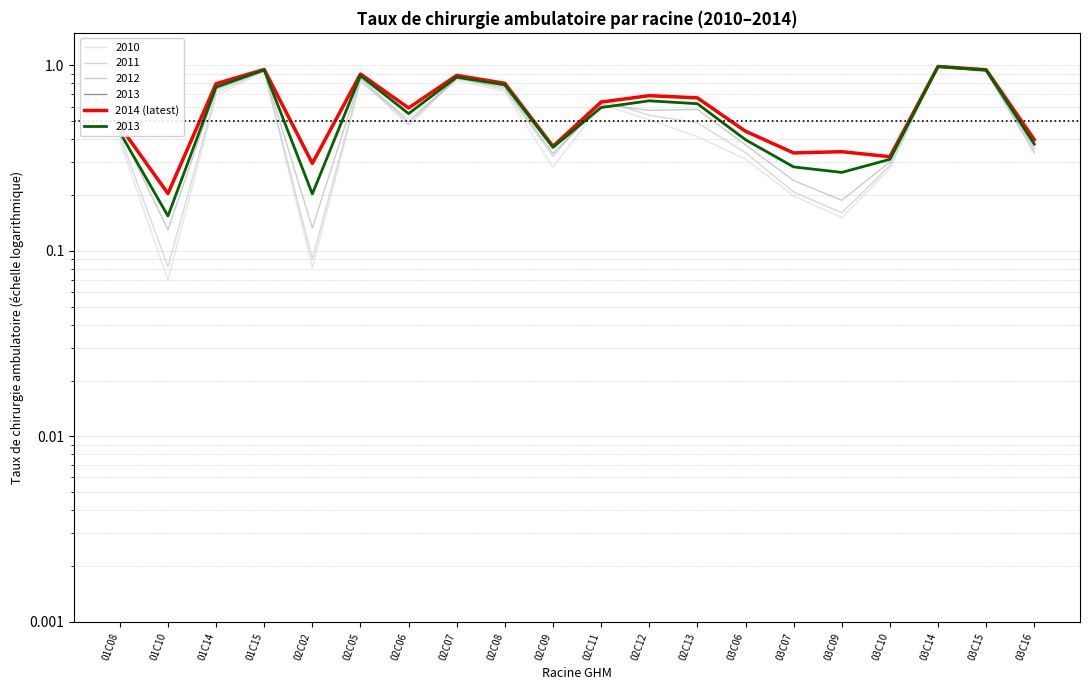

Reading left to right, extract all data points from this chart.

0.5	0.2	0.8	1.0	0.3	0.9	0.6	0.9	0.8	0.4	0.6	0.7	0.7	0.4	0.3	0.3	0.3	1.0	0.9	0.4